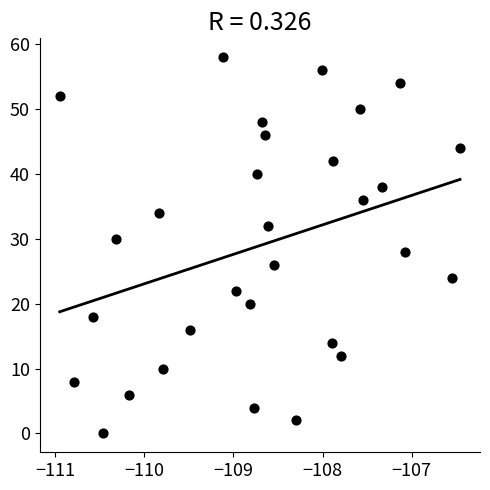

What is the range of Y values (max minus min)?

58